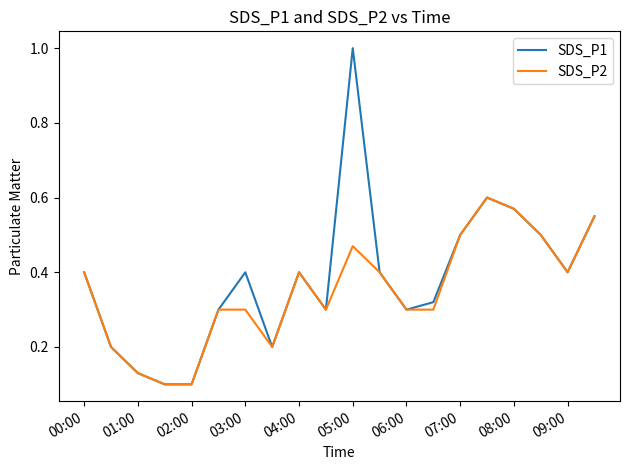

Rank the series by their maximum value, from highest to lowest.

SDS_P1, SDS_P2